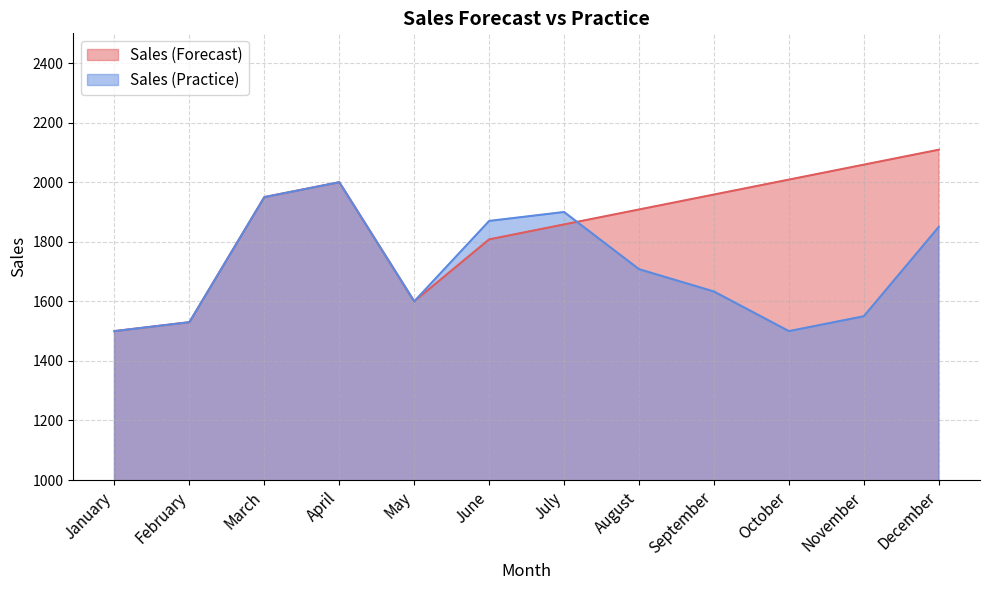

What is the average value of the Sales (Practice) series?

1715.9